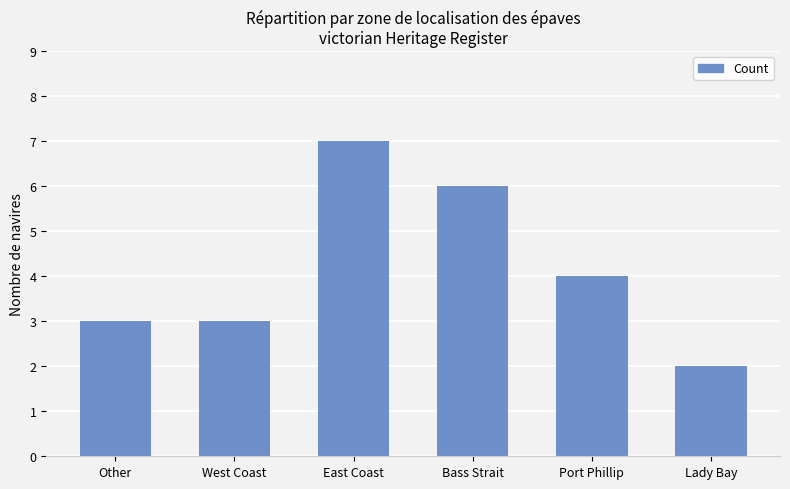

Which label corresponds to the smallest value in the chart?

Lady Bay